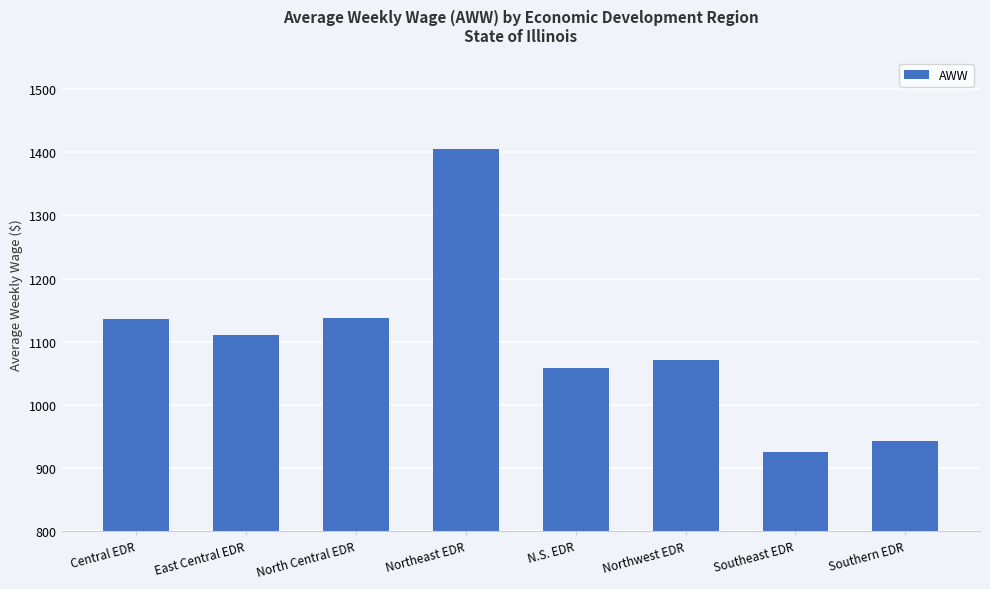

What is the label of the 8th bar from the right?

Central EDR